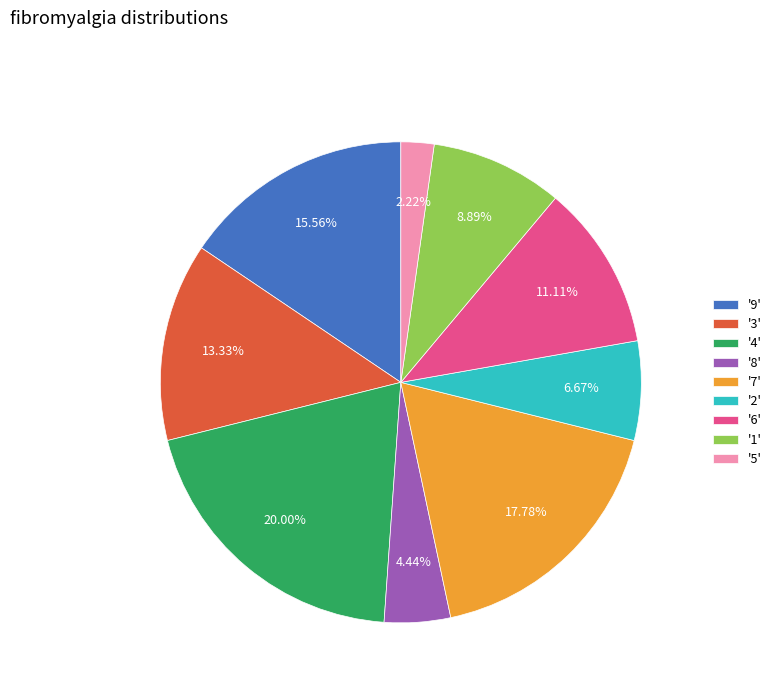

Which category has the smallest portion of the pie?

'5'